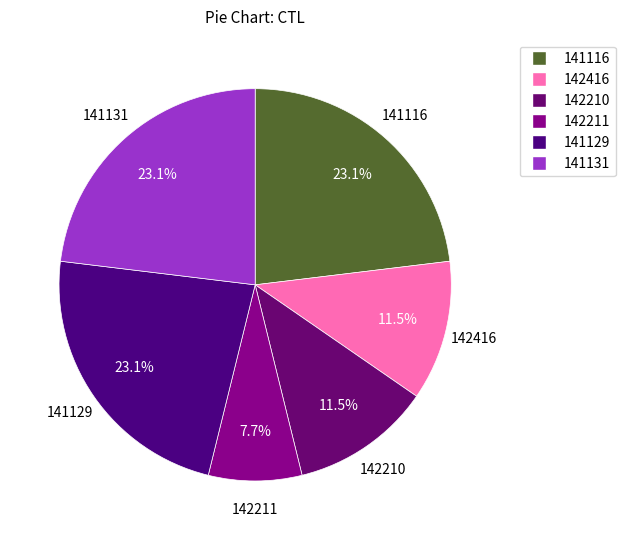

Which slice is the smallest?

142211